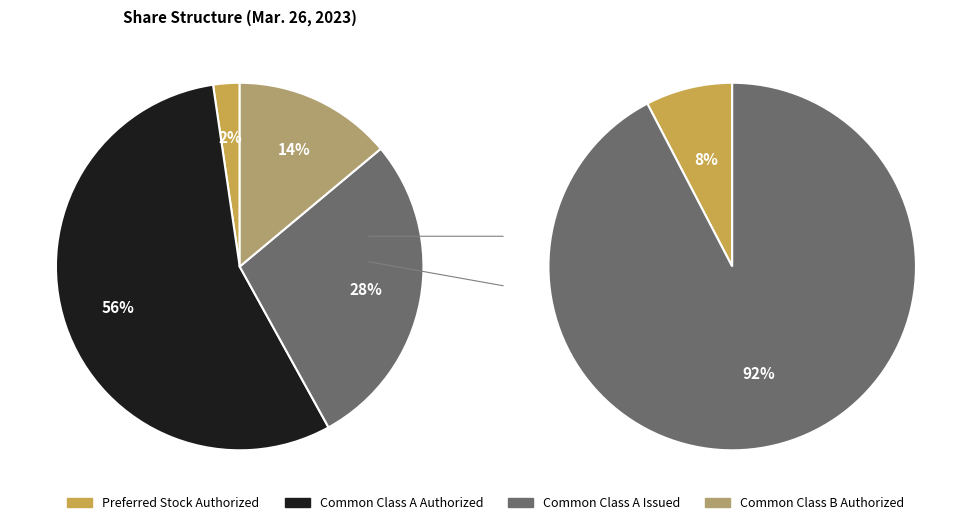

True or false: Preferred Stock Authorized accounts for 8% of the total.

False